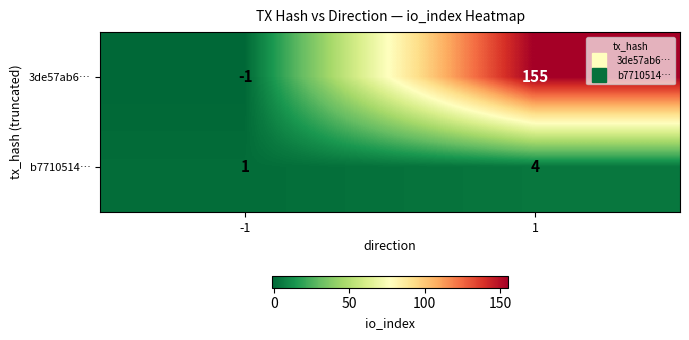

Rank the series at -1 from highest to lowest value.

b7710514…, 3de57ab6…